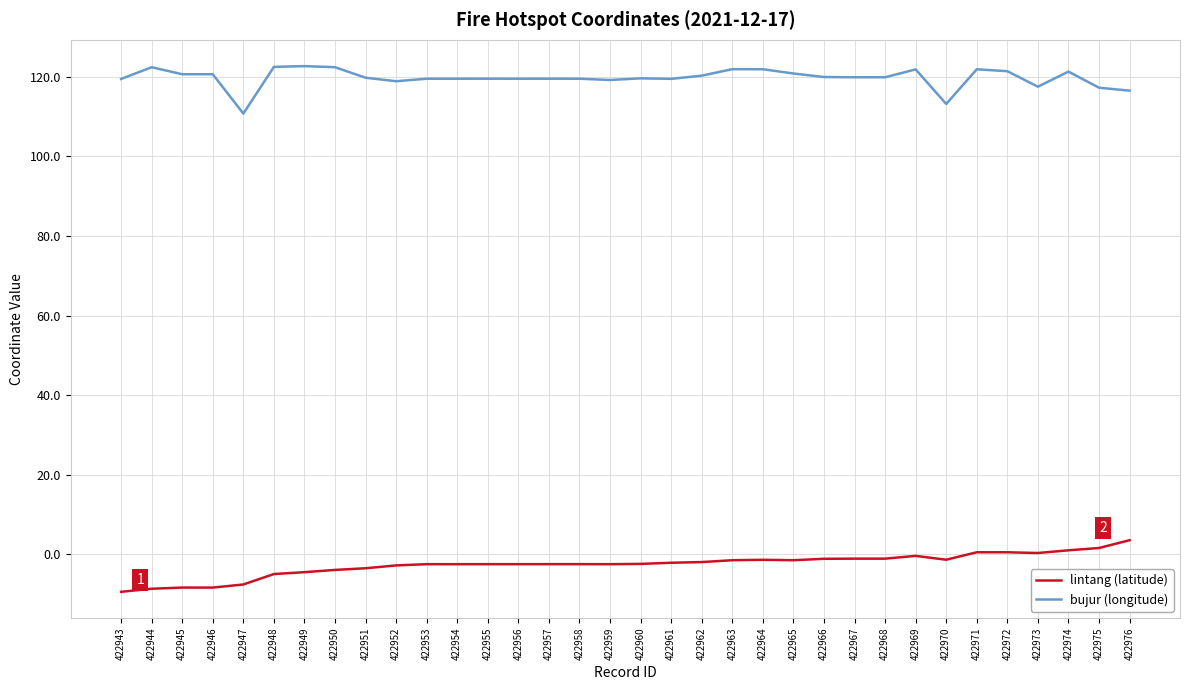

What is the spread (max minus min) of values at 422947?

118.3